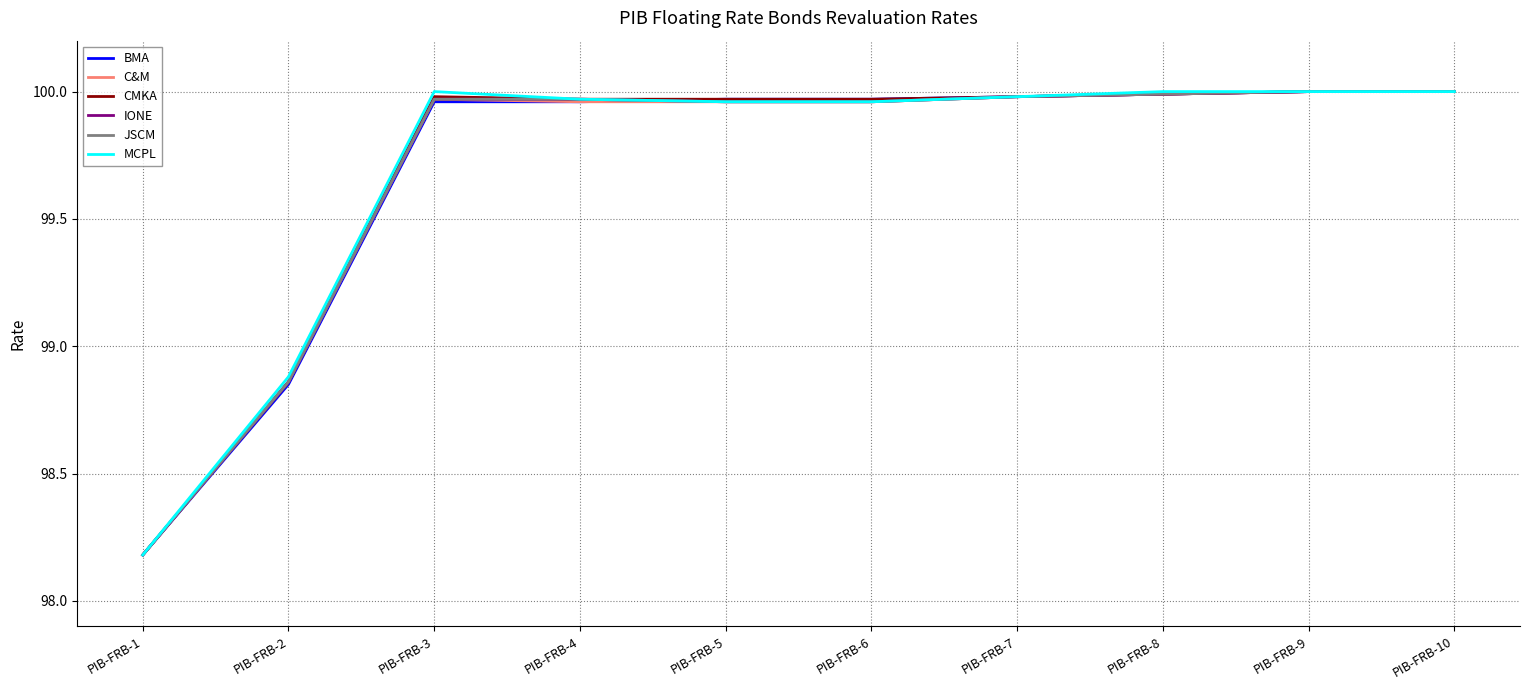

At how many categories does at least one series exceed 98?

10